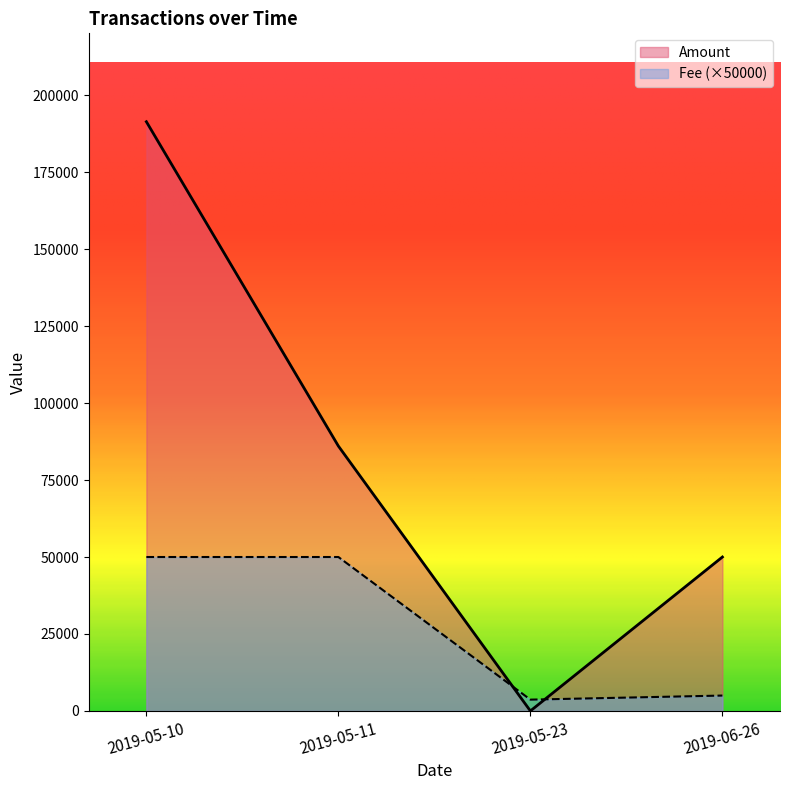

What is the difference between the maximum and minimum values?

46325